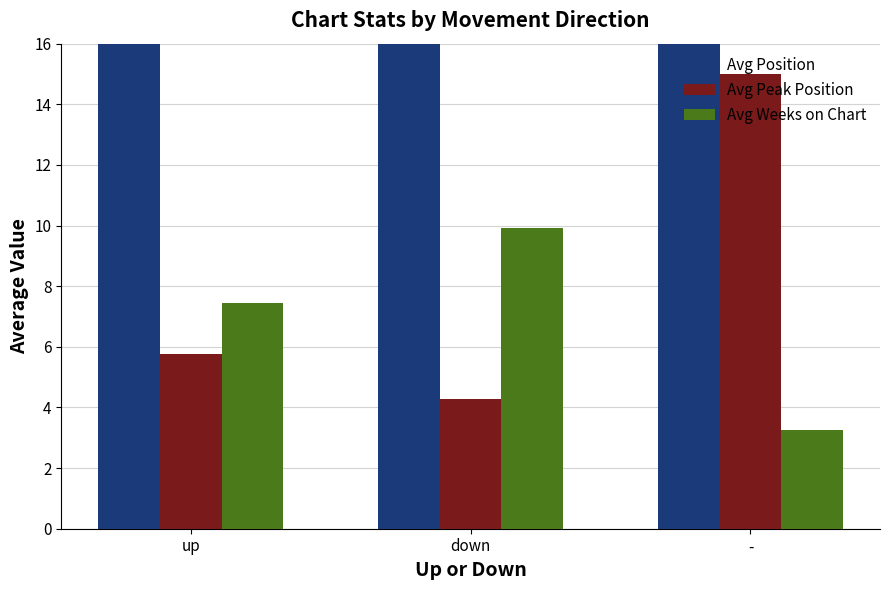

Which category has the lowest value in the Avg Position series?

up